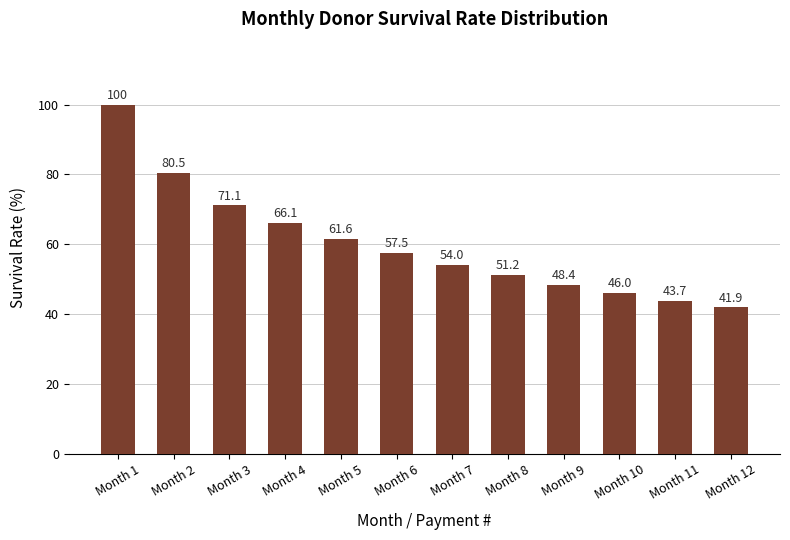

At which category does the chart reach its peak across all series?

Month 1